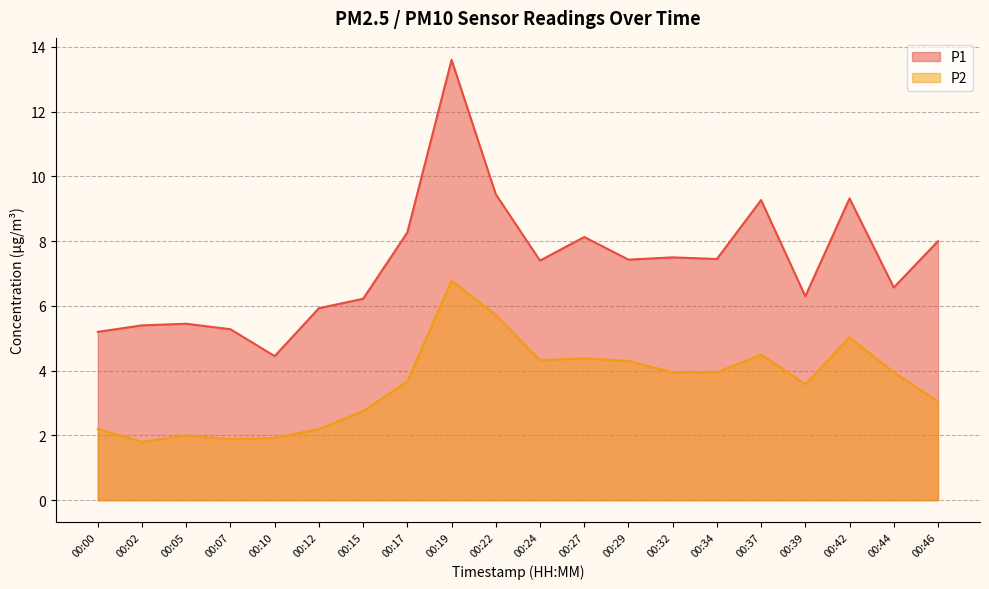

What is the total value across all series at 00:10?

6.4